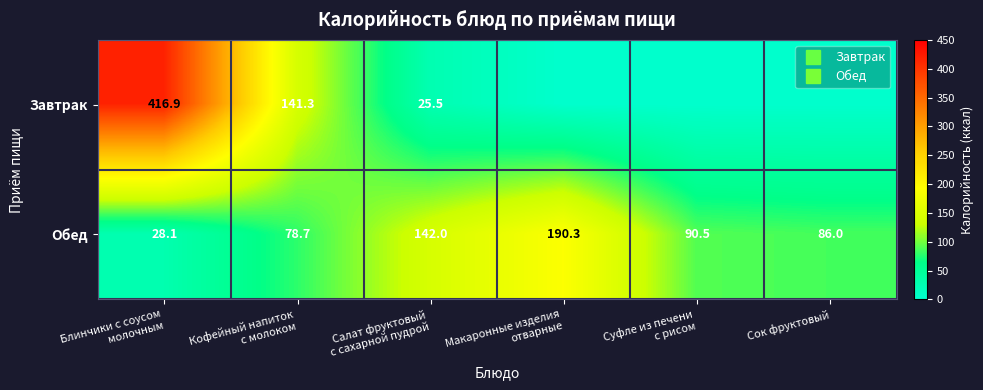

At which category is the sum across all series the highest?

Блинчики с соусом
молочным